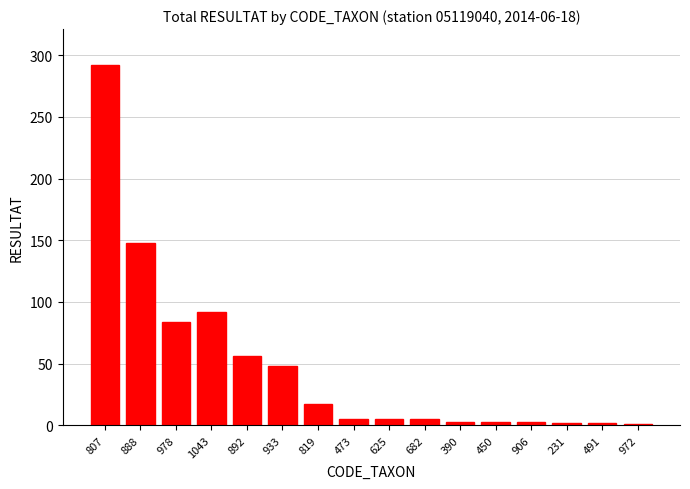

How many data points are less than 5?

6